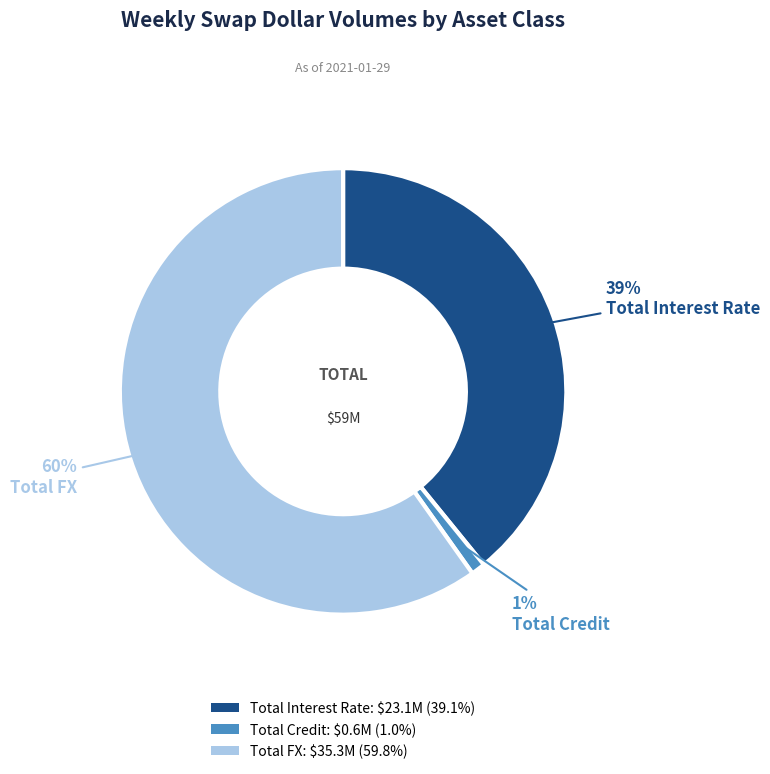

To the nearest percent, what portion does Total Interest Rate represent?

39%